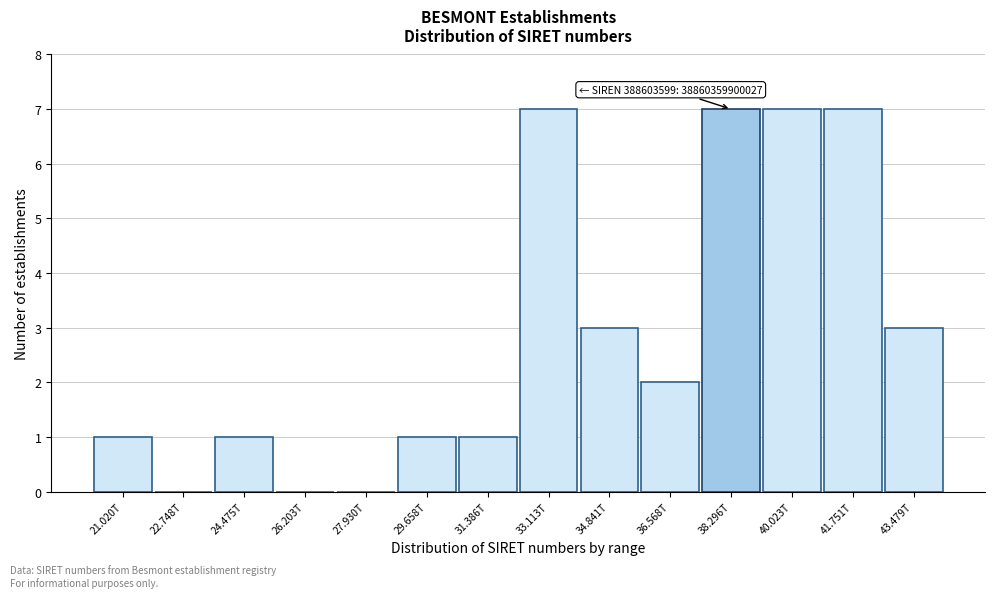

Reading left to right, transcribe all the data shown in this chart.

21.020T=1	22.748T=0	24.475T=1	26.203T=0	27.930T=0	29.658T=1	31.386T=1	33.113T=7	34.841T=3	36.568T=2	38.296T=7	40.023T=7	41.751T=7	43.479T=3